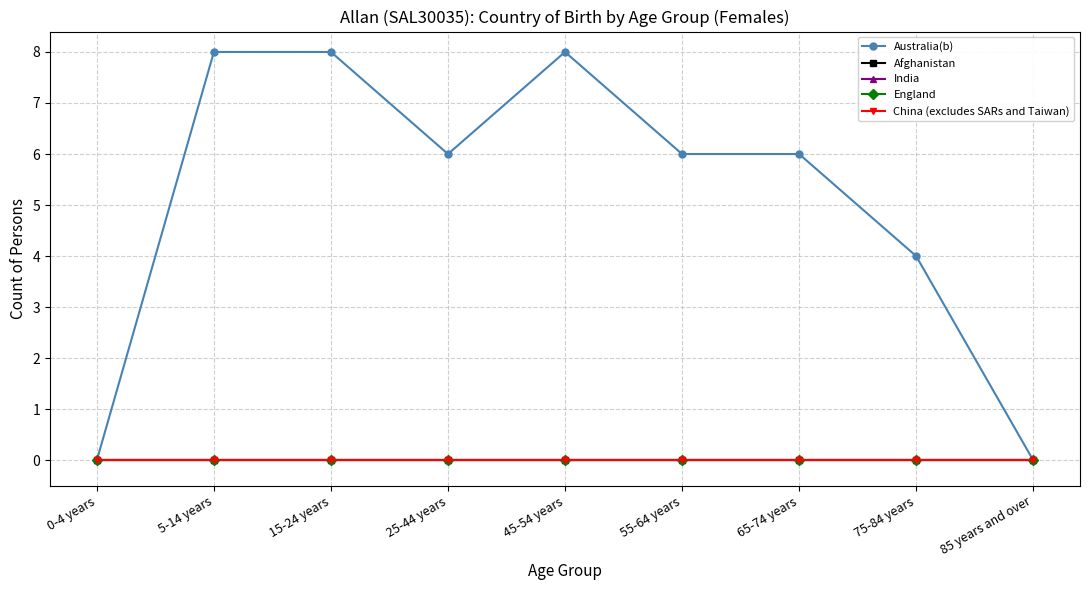

The England series shows 0 at 55-64 years. True or false?

True